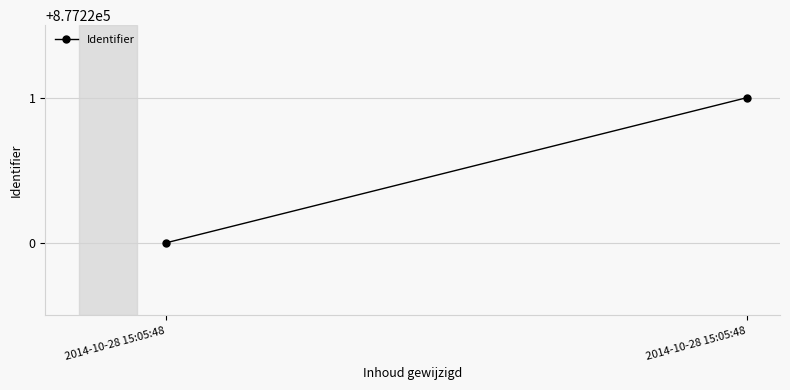

How many series are shown in this chart?

1